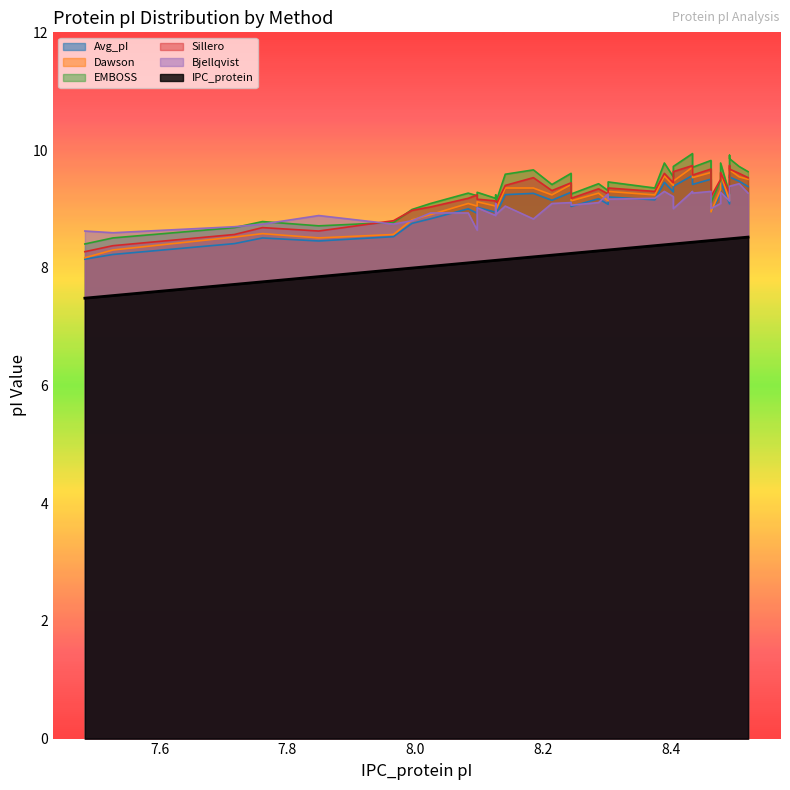

What is the label of the 29th point from the left?

8.463